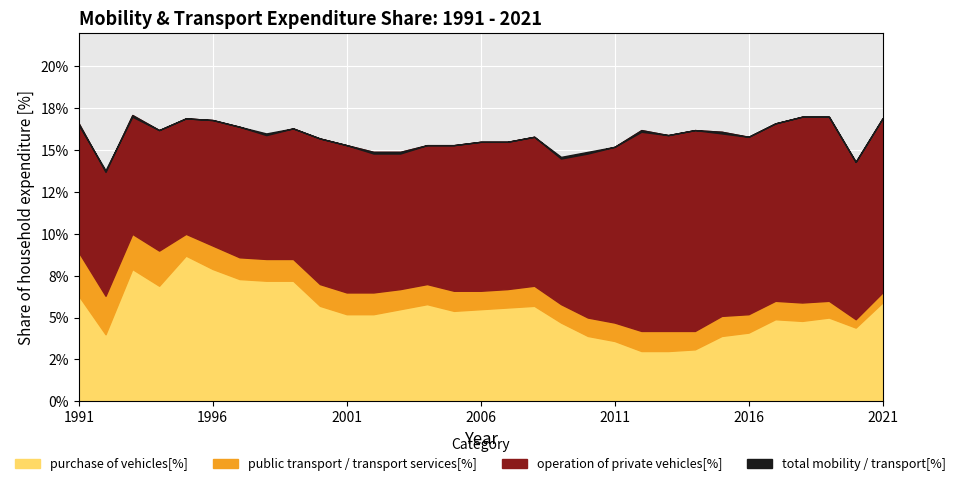

Which has a higher value, 2005 or 1999?

1999